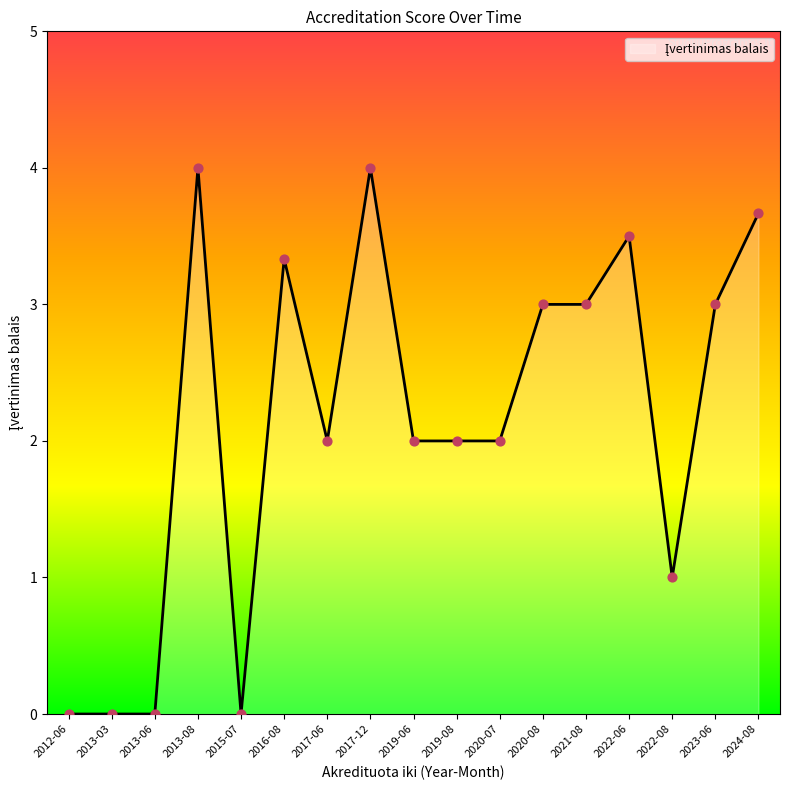

Which has a higher value, 2022-08 or 2012-06?

2022-08